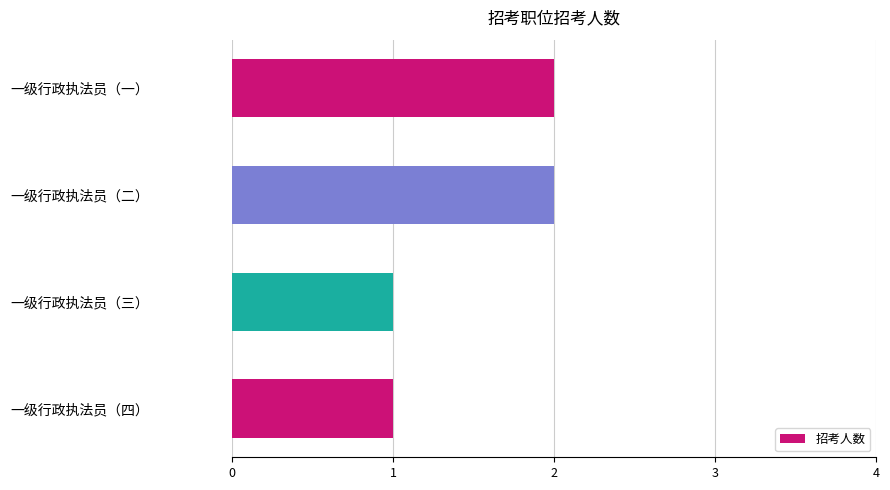

What is the sum of the values at 一级行政执法员（一） and 一级行政执法员（四）?

3